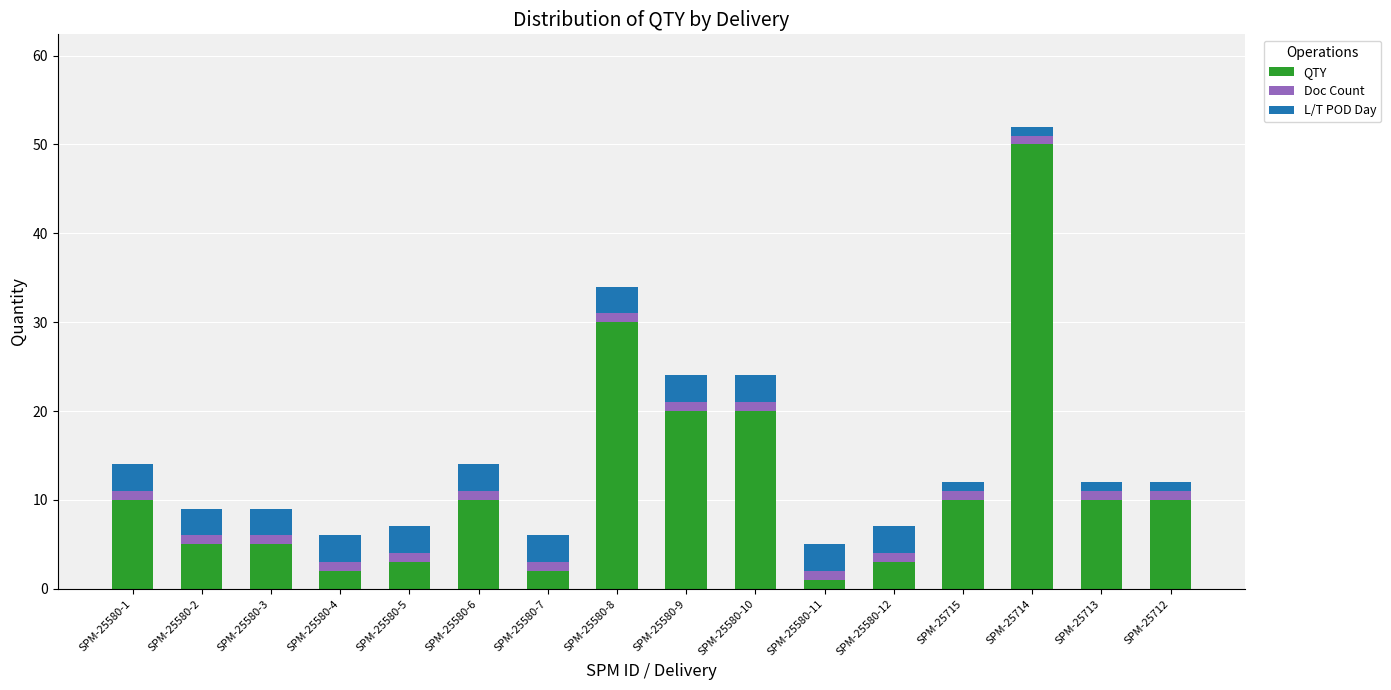

How many distinct data groups are displayed?

3